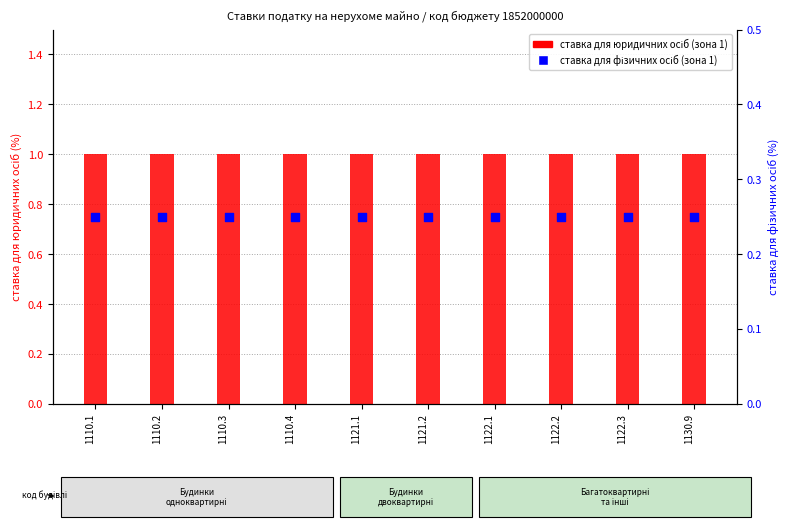

At which category is the sum across all series the highest?

1110.1